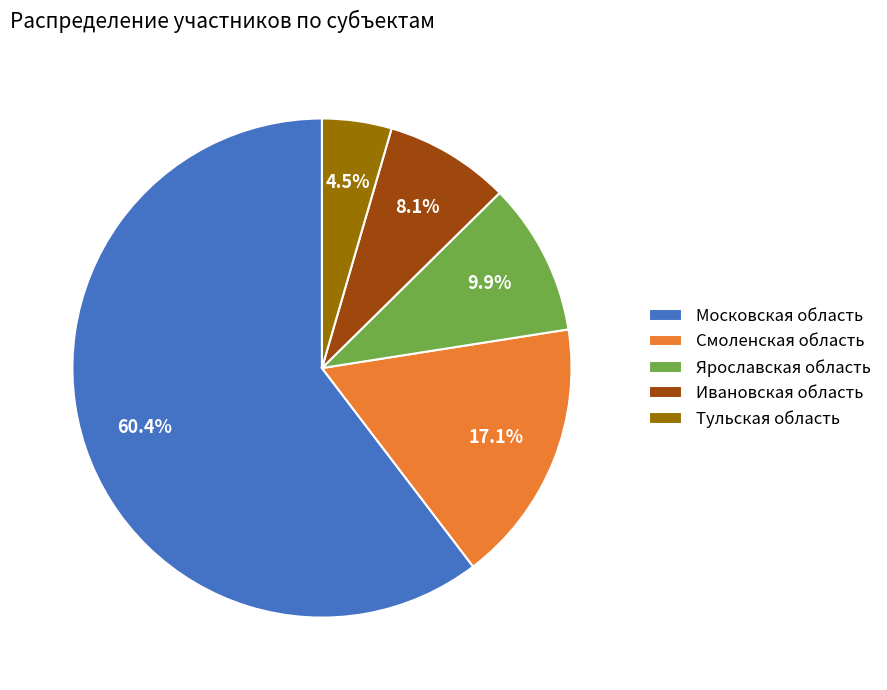

To the nearest percent, what is the average slice percentage?

20%